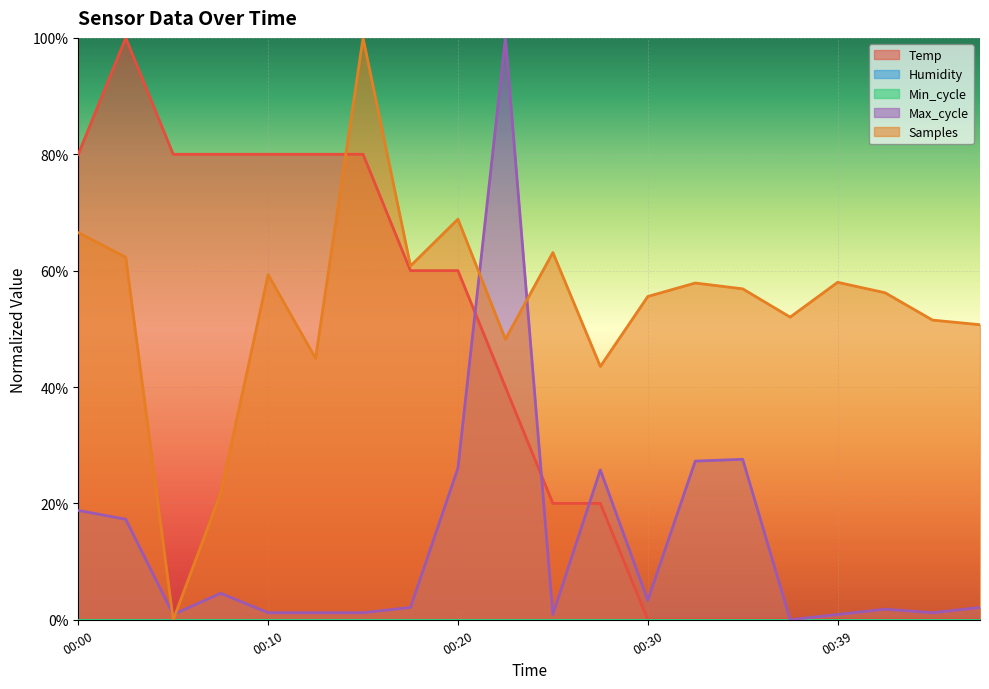

Which series has the widest spread of values?

Temp